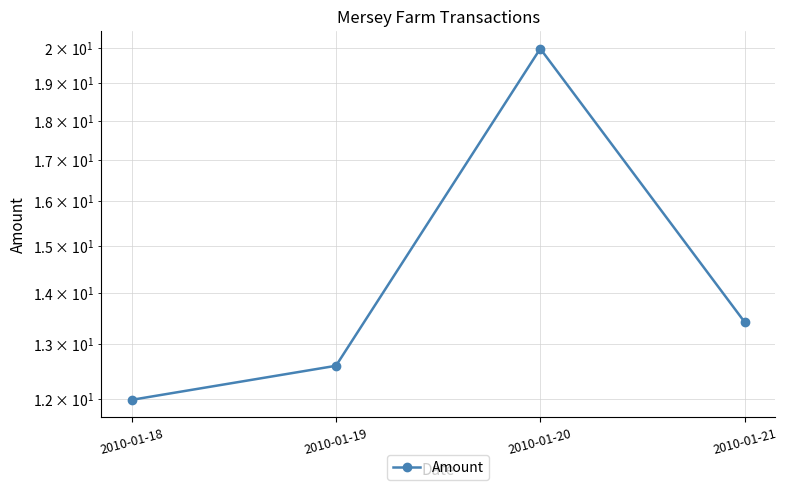

Read the value at 2010-01-21.

13.4